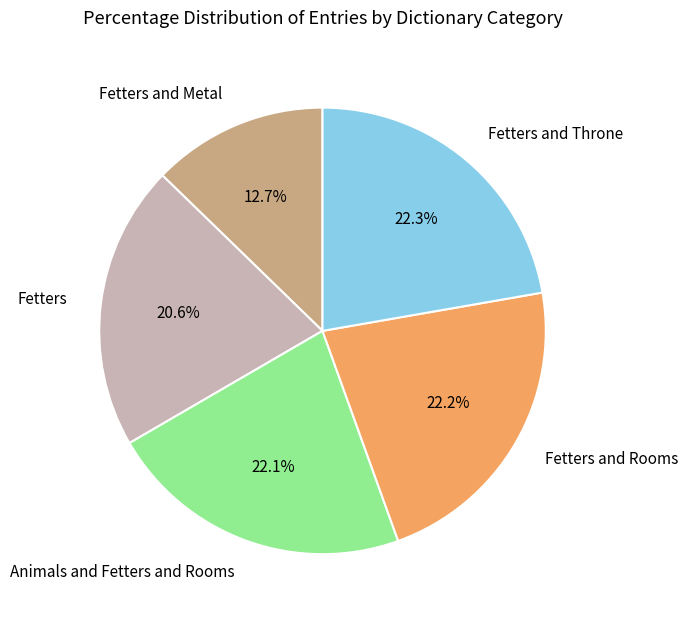

What percentage is NOT represented by Fetters?

79.4%